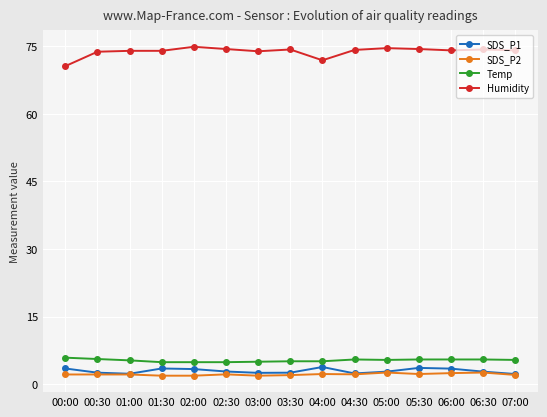

Does the chart display data point markers on the line(s)?

Yes